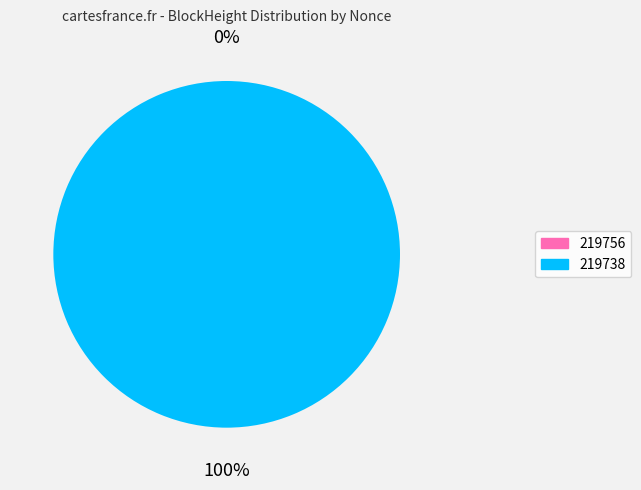

What is the change in value from 219756 to 219738?

+1844